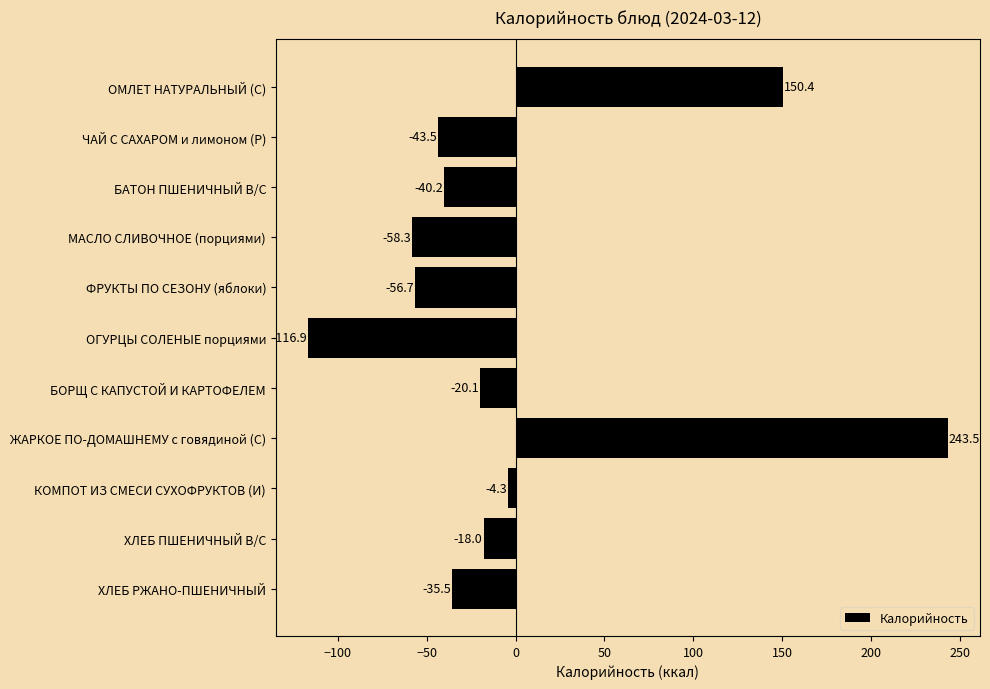

What position from the top is ЧАЙ С САХАРОМ и лимоном (Р)?

2